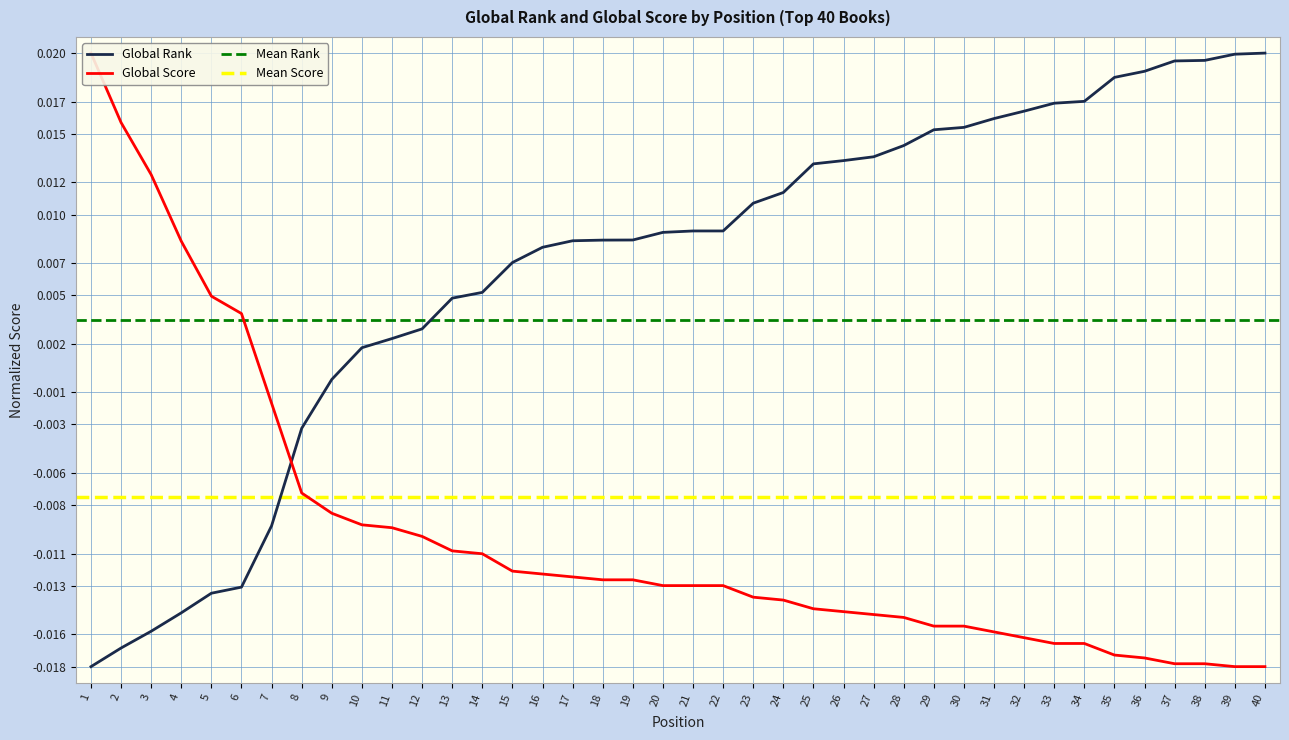

Does the chart have visible grid lines?

Yes